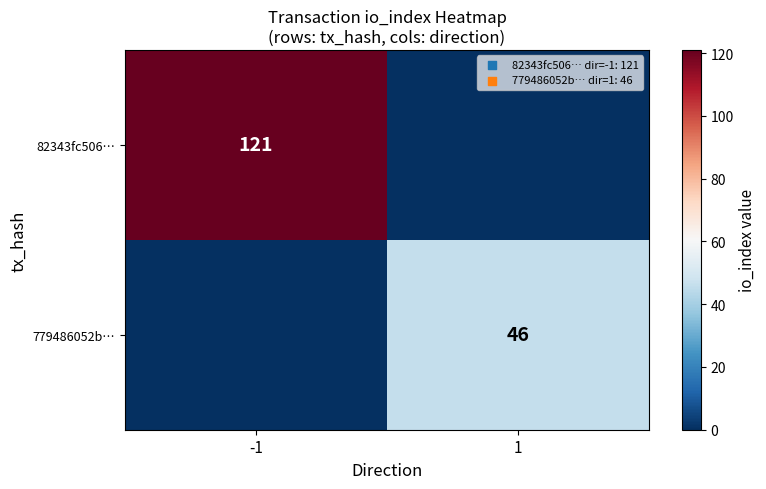

The value of 82343fc506… at -1 is 121. True or false?

True